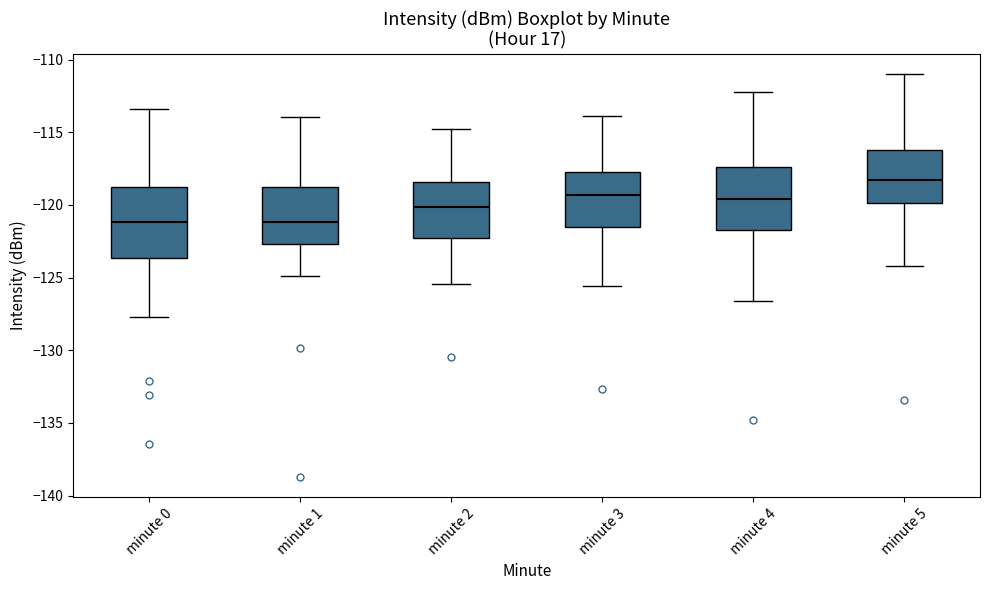

Reading left to right, read every box against the y-axis: the position of its median line, the range the box covers, and the ends of its whiskers. The values are not printed on the chart, so give them approximately, as read against the axis.

minute 0: median -121.0, box -123.5 to -119.0, whiskers -127.5 to -113.5
minute 1: median -121.0, box -122.5 to -119.0, whiskers -125.0 to -114.0
minute 2: median -120.0, box -122.5 to -118.5, whiskers -125.5 to -115.0
minute 3: median -119.5, box -121.5 to -117.5, whiskers -125.5 to -114.0
minute 4: median -119.5, box -121.5 to -117.5, whiskers -126.5 to -112.0
minute 5: median -118.5, box -120.0 to -116.0, whiskers -124.0 to -111.0